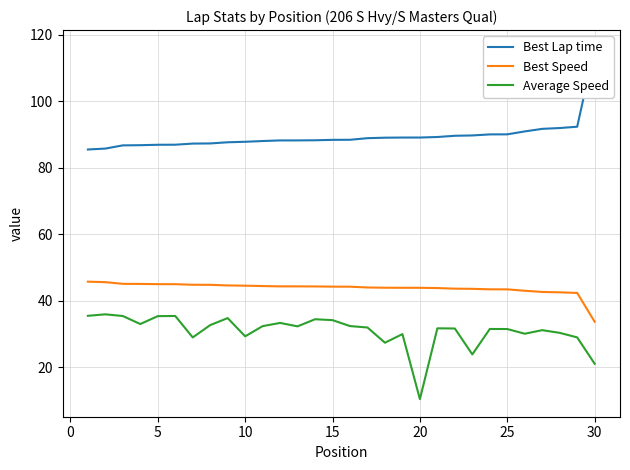

How many data points does each series have?

30